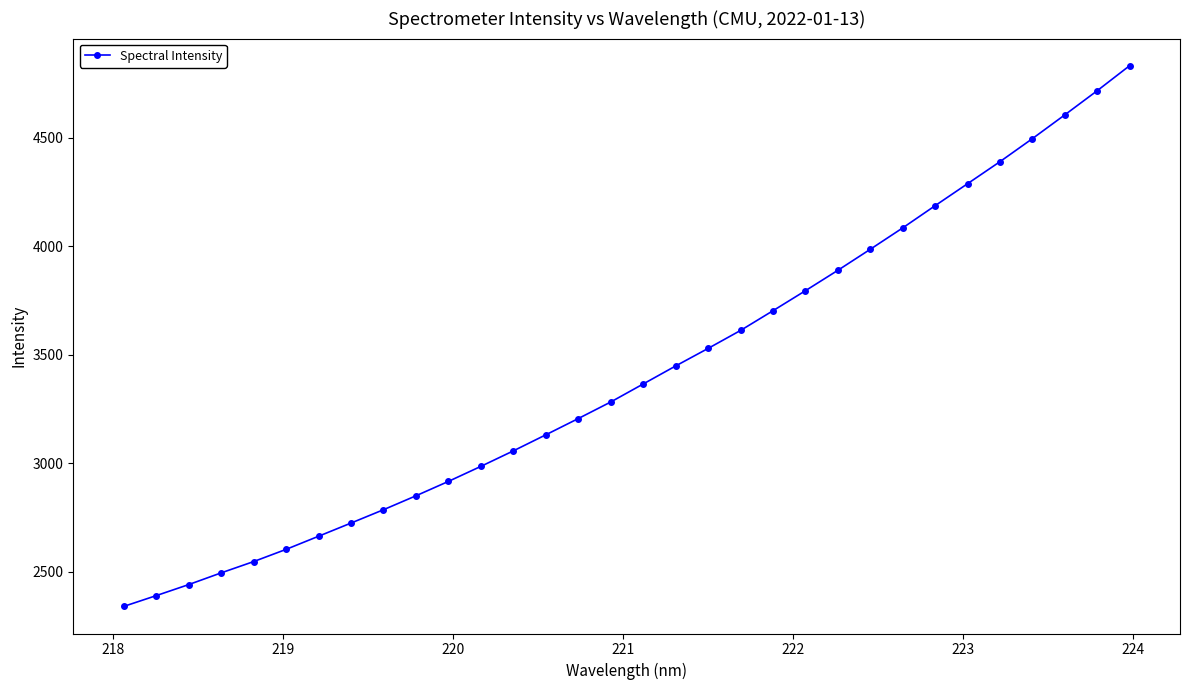

What is the difference between the maximum and minimum values?

2492.4